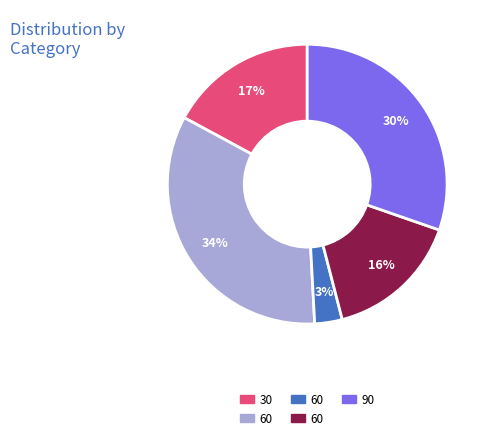

Is there any slice that represents more than half of the pie?

No